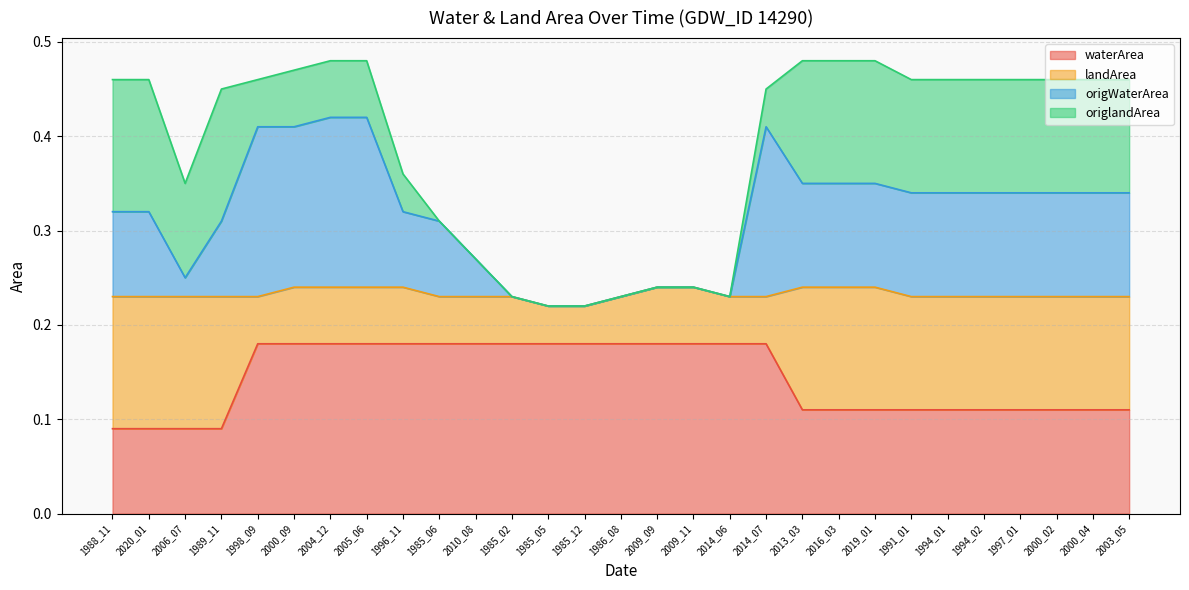

True or false: origWaterArea has more than 0 interior local peaks.

True